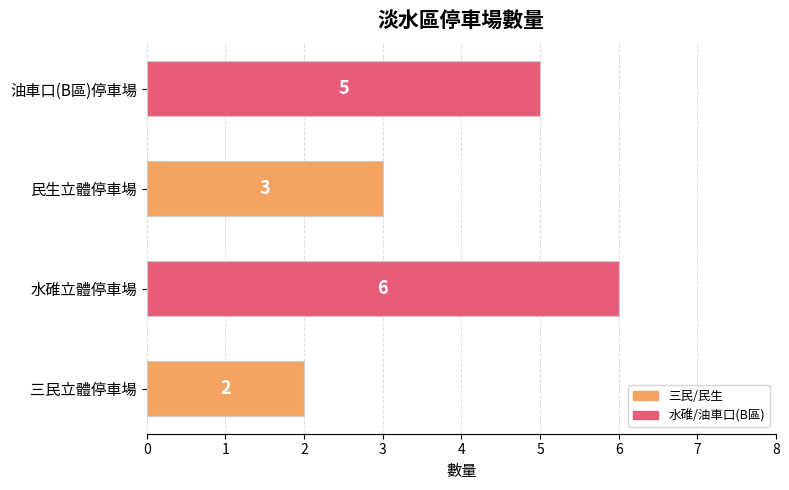

The value at 油車口(B區)停車場 is 8. True or false?

False